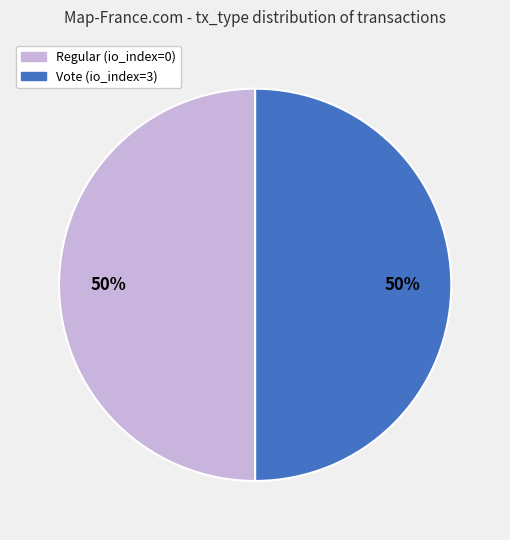

To the nearest percent, what is the combined percentage of Regular and Vote?

100%